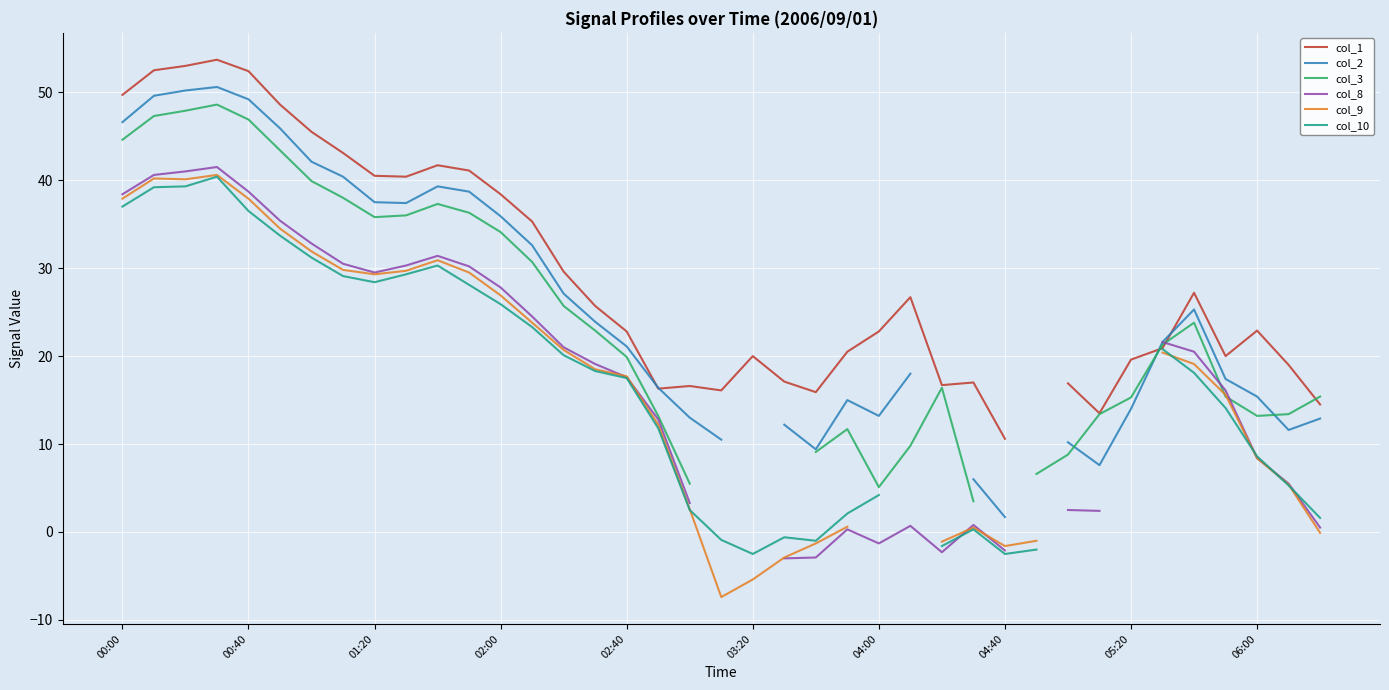

At how many categories does at least one series exceed 14?

36